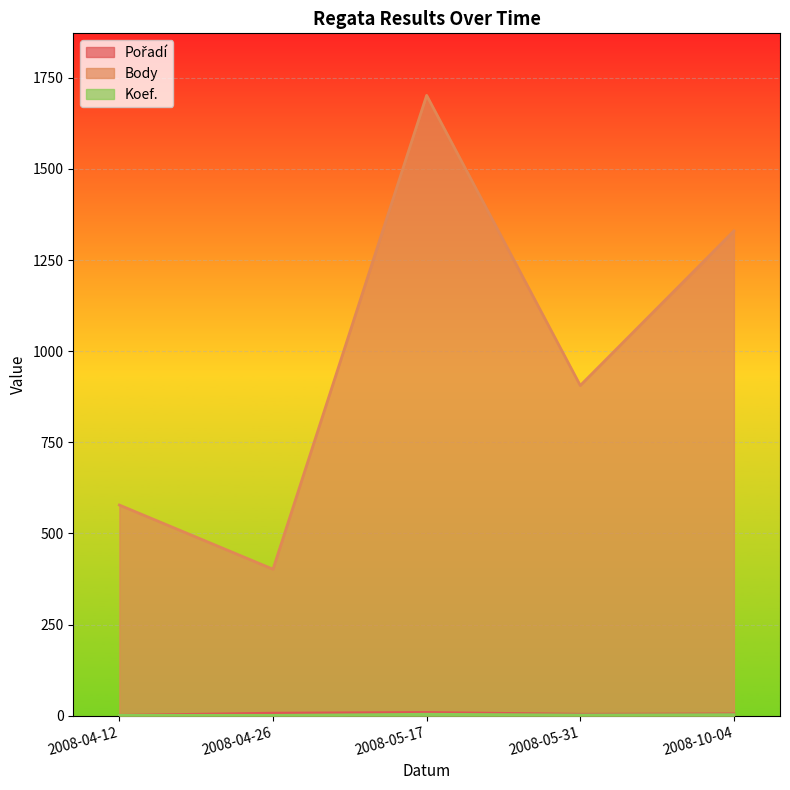

List the series in order of their peak value, lowest first.

Koef., Pořadí, Body